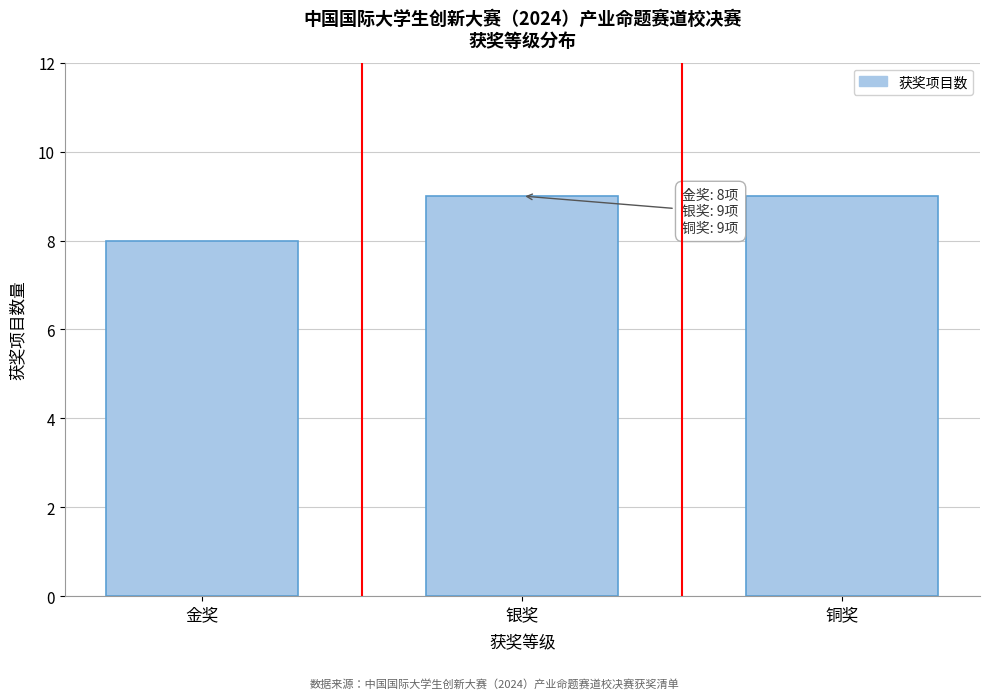

Reading left to right, list all the values displayed in this chart.

金奖=8	银奖=9	铜奖=9